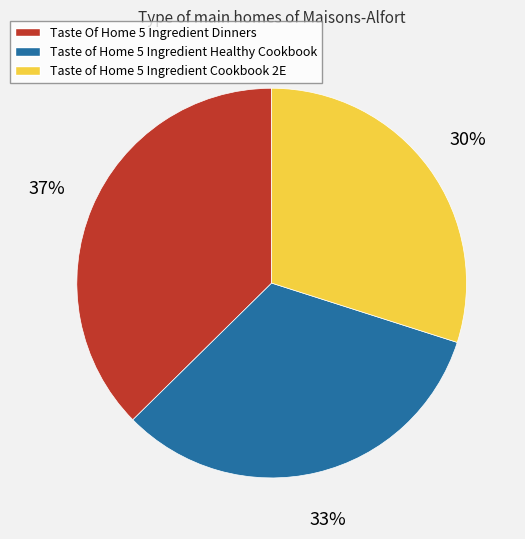

Approximately how many times larger is the value at Taste Of Home 5 Ingredient Dinners compared to Taste of Home 5 Ingredient Cookbook 2E?

1.2